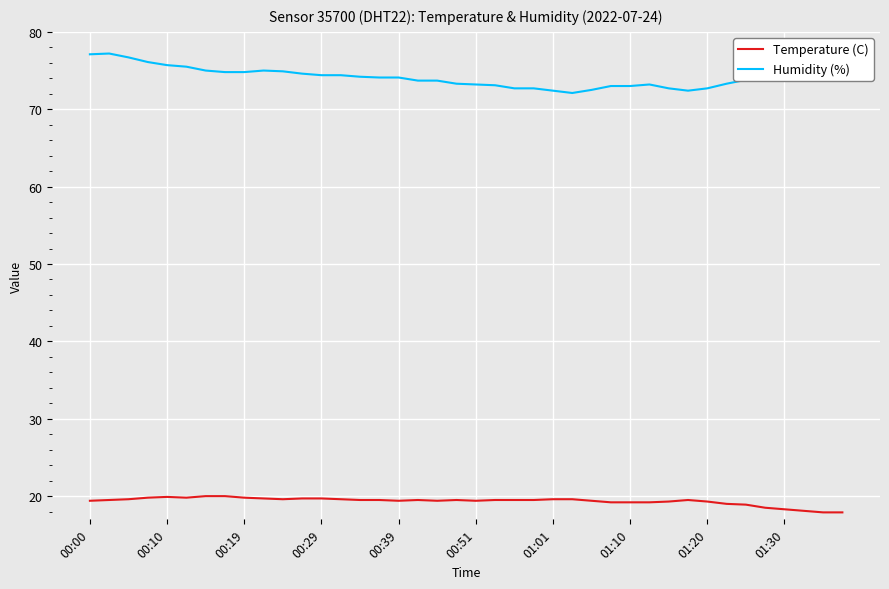

The value of Temperature (C) at 01:30 is 6.9. True or false?

False